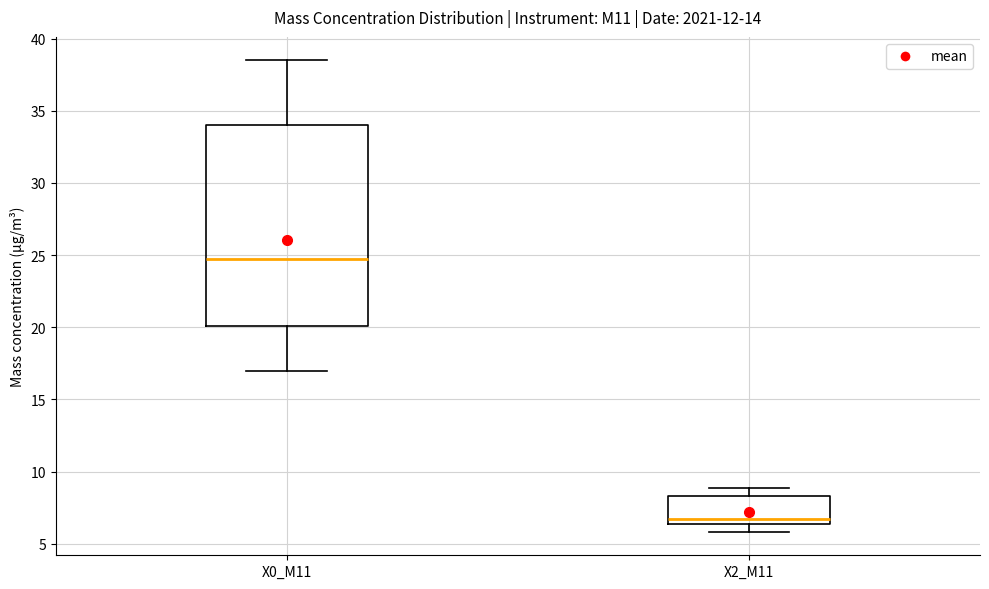

Reading left to right, transcribe this box plot: for each box, give where its median line is, the range the box spans, and where its two whiskers end, as read against the y-axis. The values are not printed on the chart, so give them approximately, as read against the axis.

X0_M11: median 24.5, box 20.0 to 34.0, whiskers 17.0 to 38.5
X2_M11: median 6.5 (just above the box's lower edge), box 6.5 to 8.5, whiskers 6.0 to 9.0